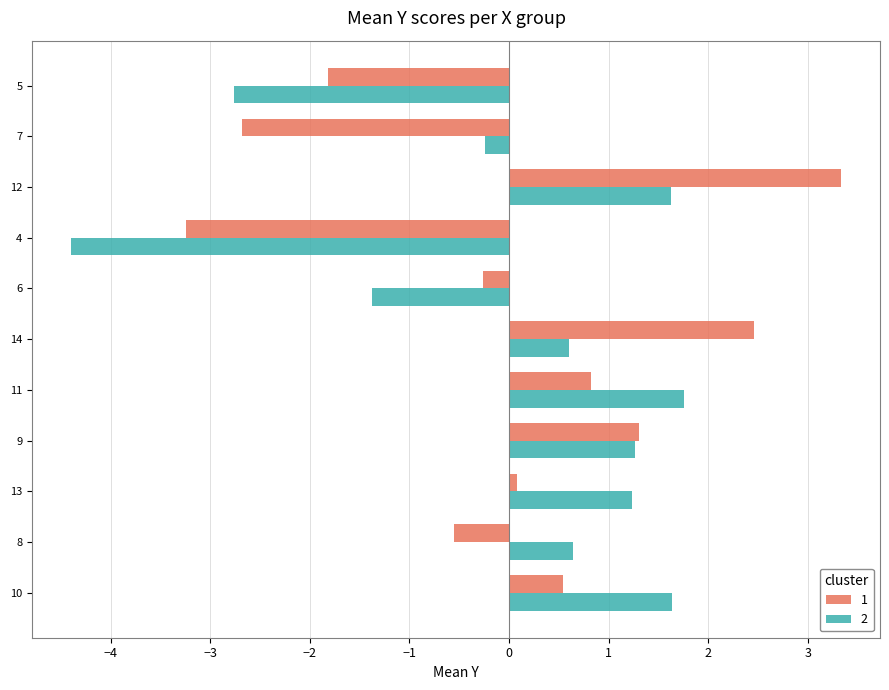

Where is 2 nearest to the value -1?

6